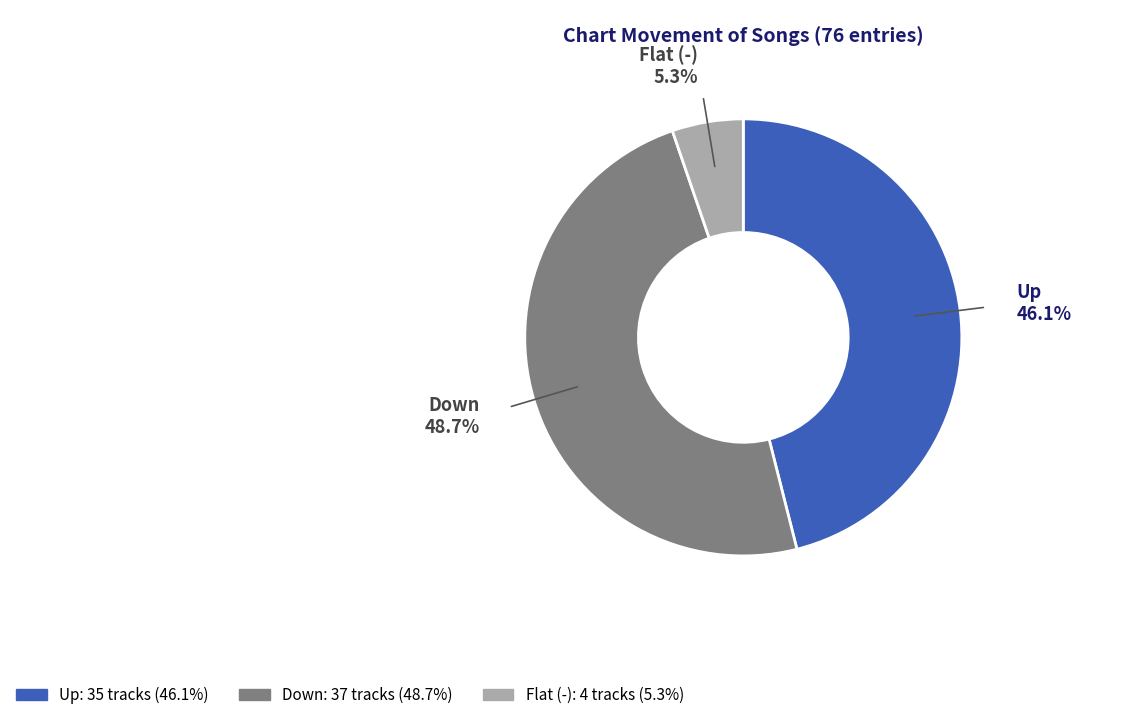

Does any single category account for the majority?

No